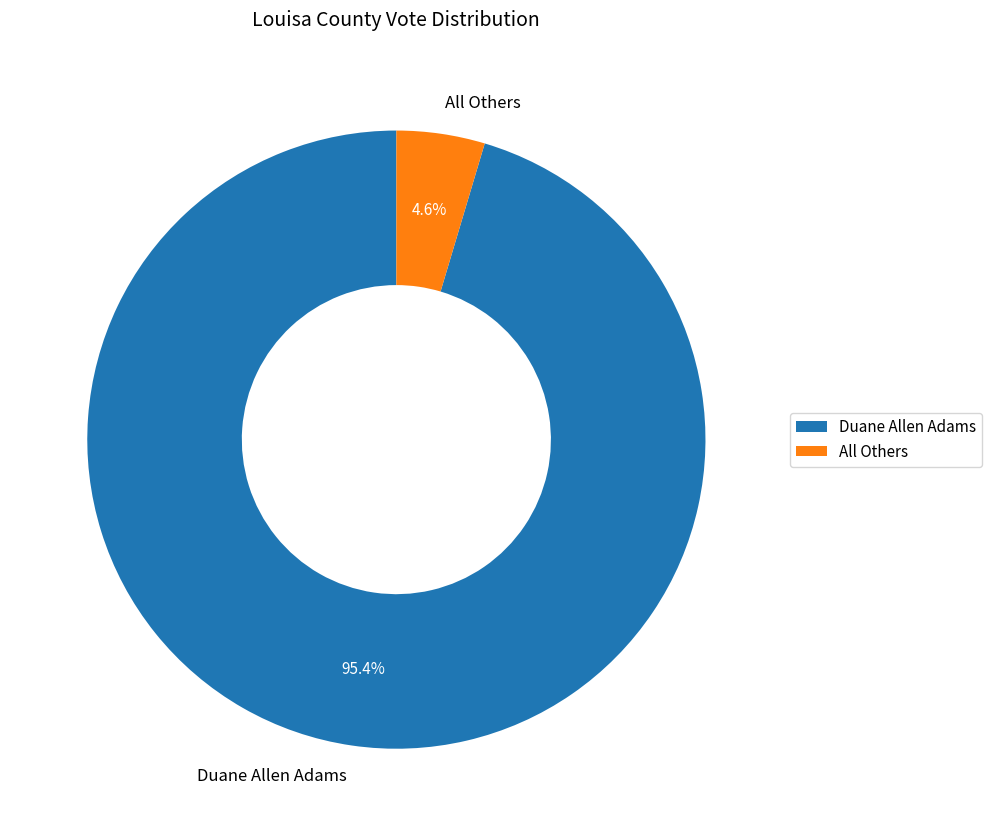

Which slice is the largest?

Duane Allen Adams